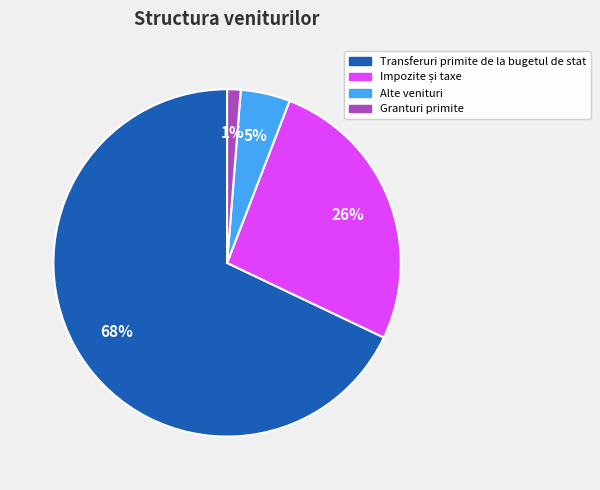

How many segments does this pie chart have?

4